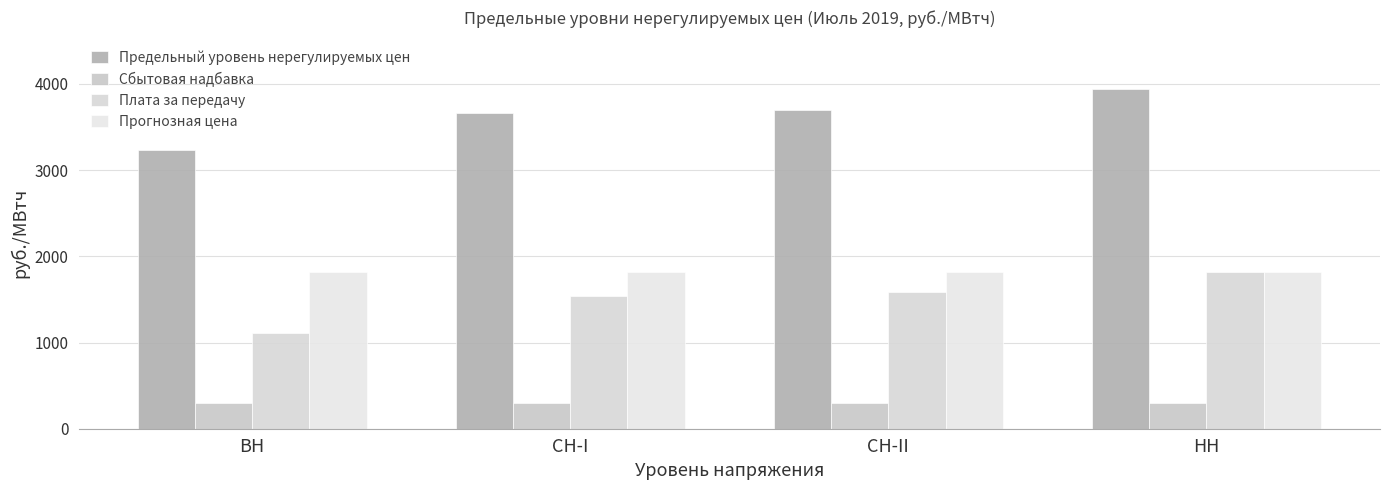

Are the bars grouped side by side (vs. stacked)?

Yes